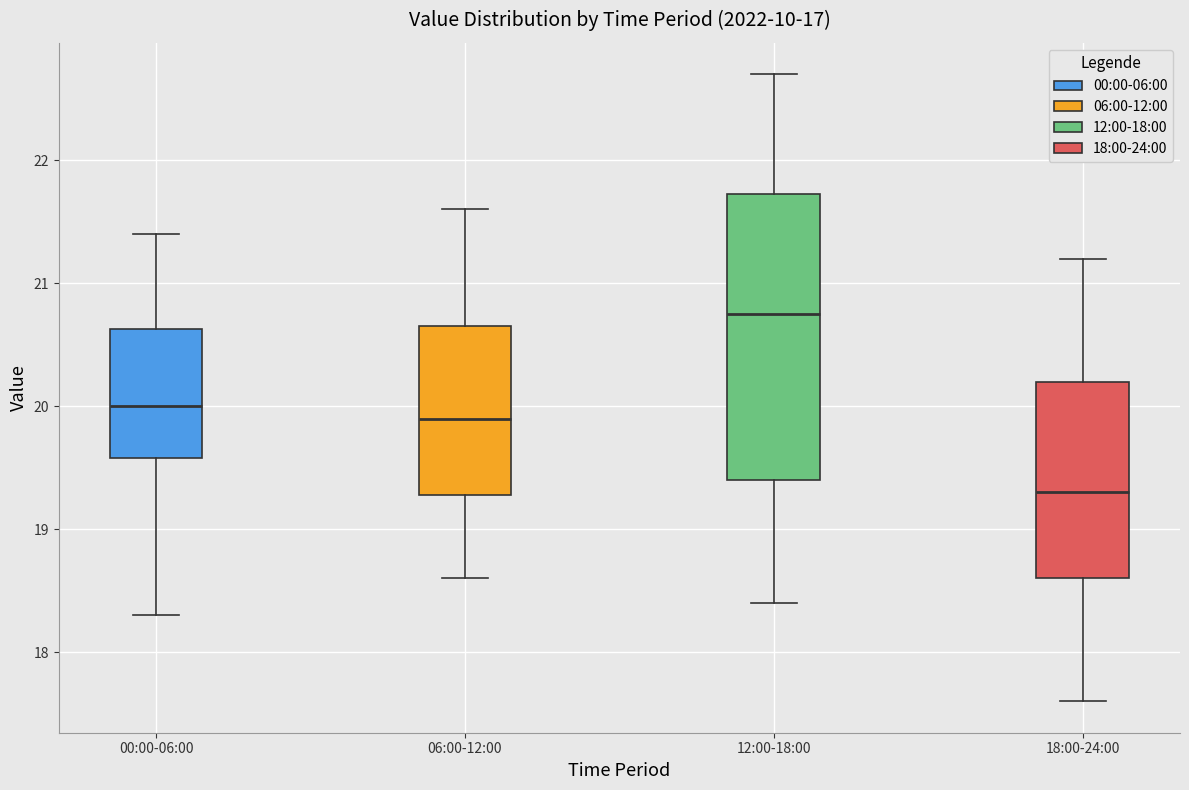

Which box is the tallest, from its lower edge to its upper edge?

12:00-18:00